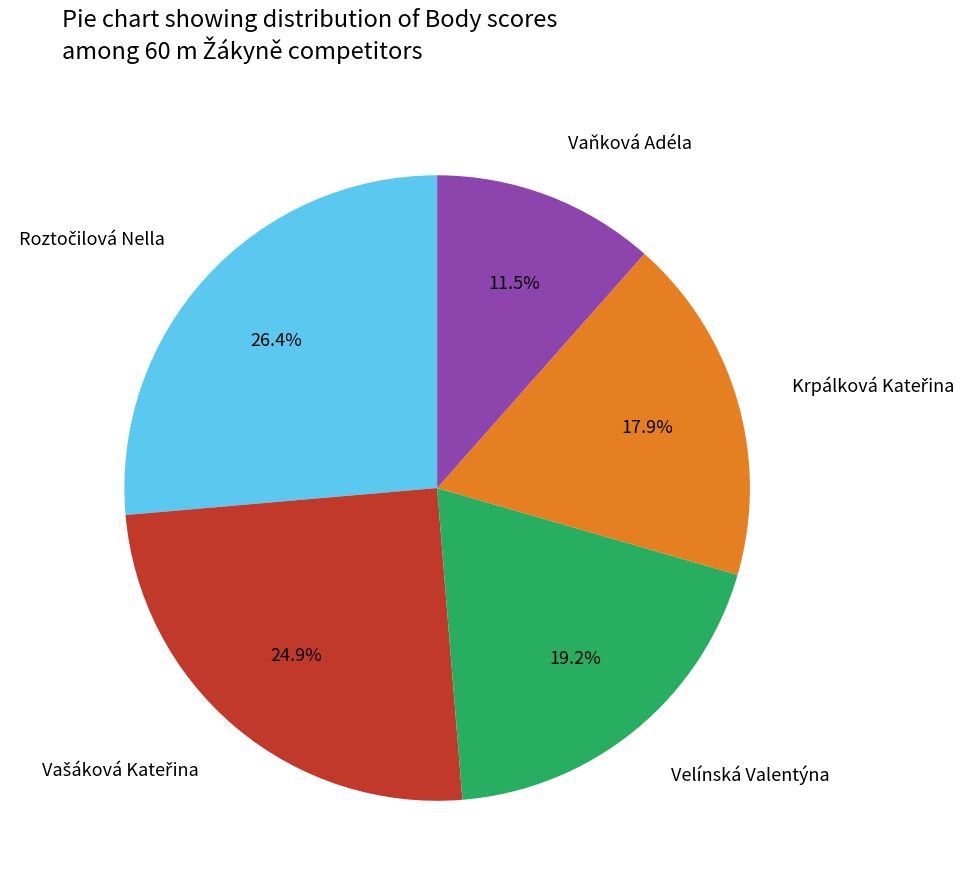

Count the number of slices in the pie.

5